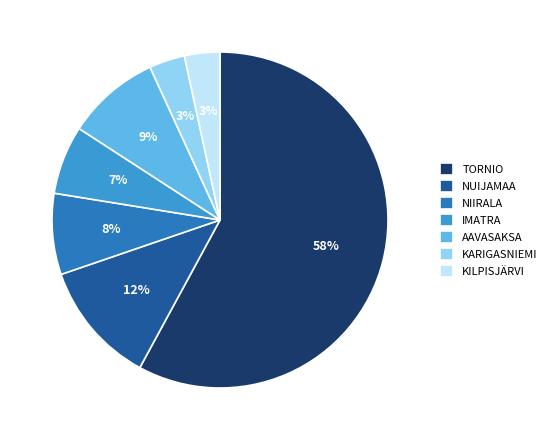

Is the sum of NIIRALA and IMATRA greater than half?

No